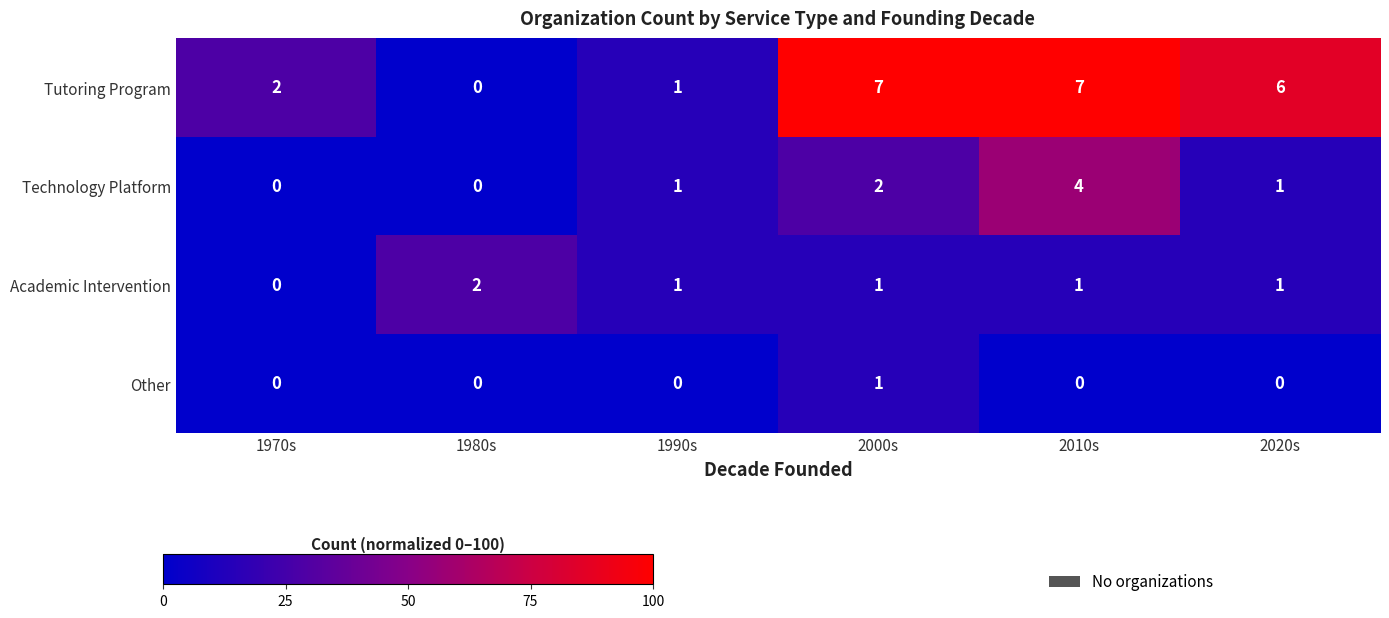

Which series has the largest range (max minus min)?

Tutoring Program